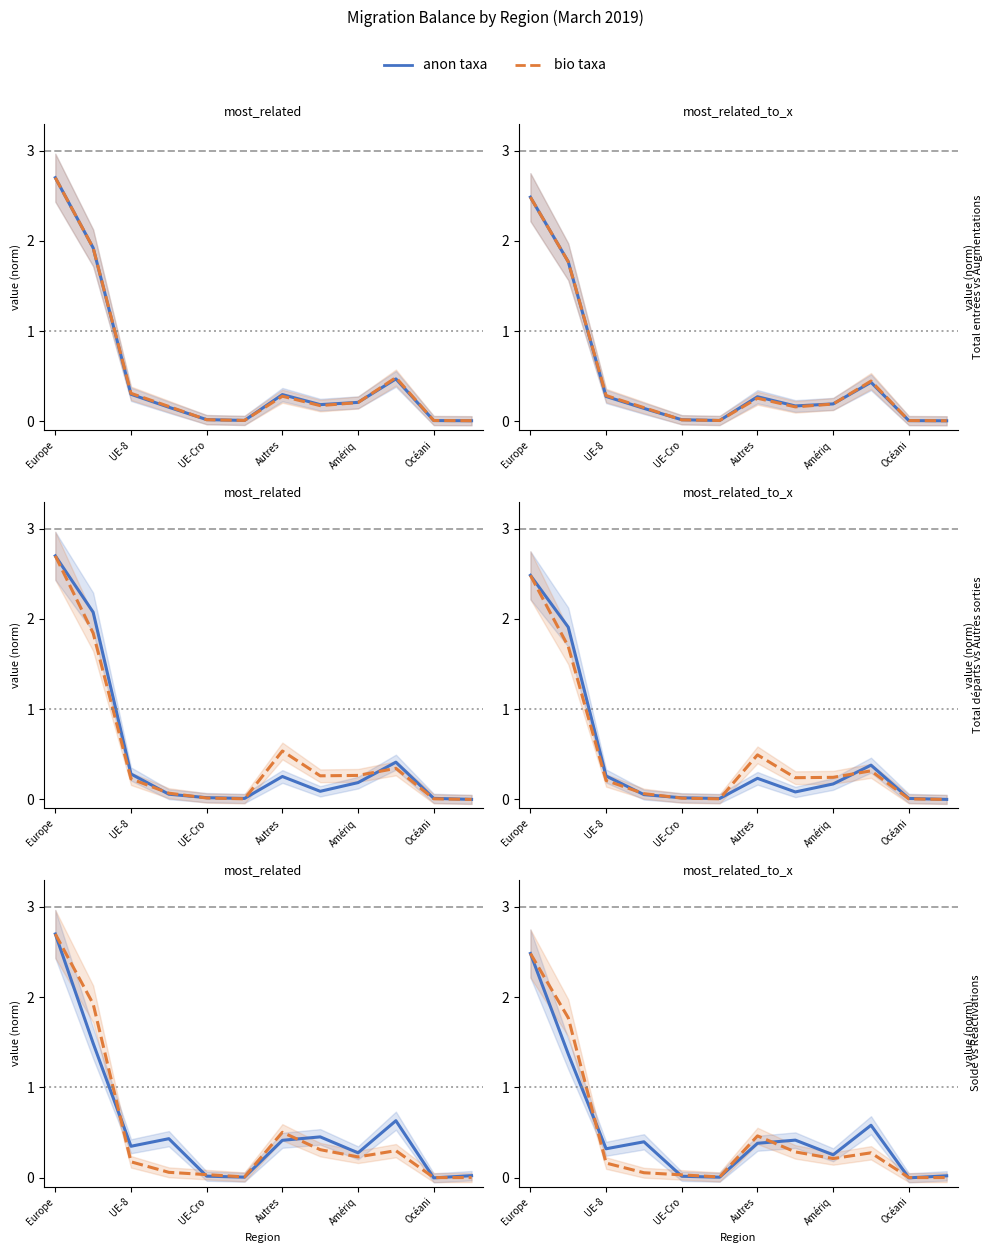

Where is the first local minimum for anon taxa?

UE-8